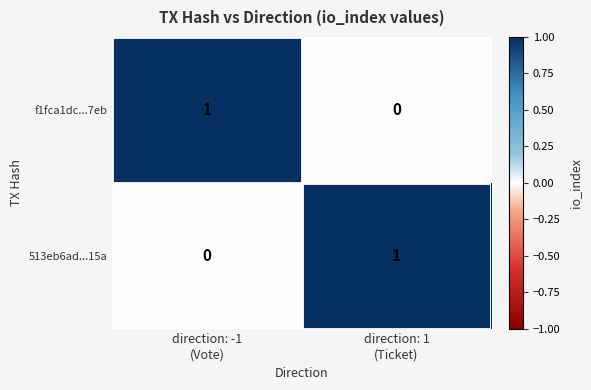

Count the number of categories in the chart.

2